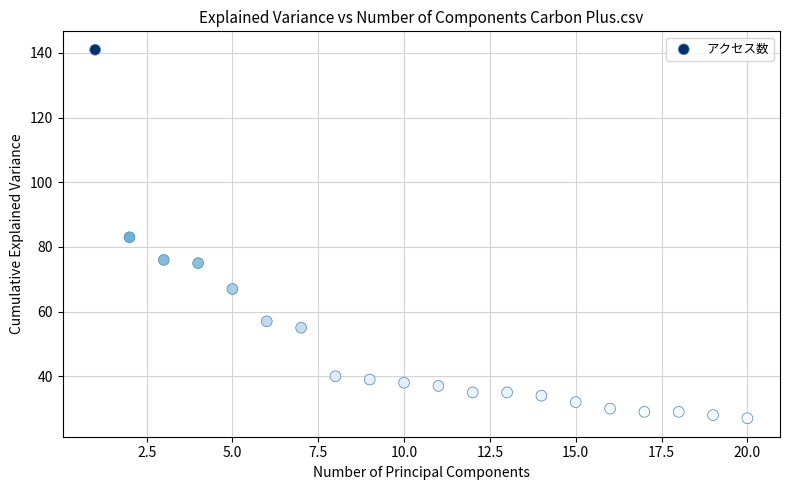

What is the range of X values (max minus min)?

19